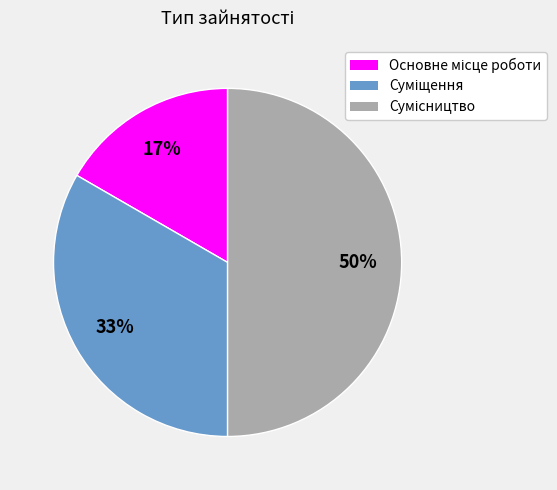

To the nearest percent, what is the difference between the largest and smallest slice percentages?

33%